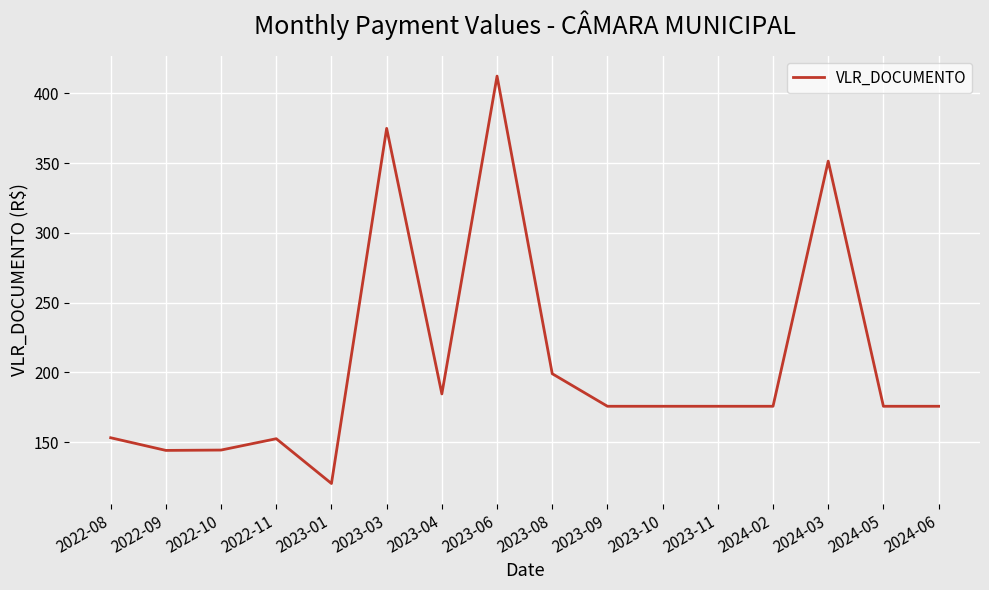

The chart shows a value of 196.3 at 2022-09. True or false?

False